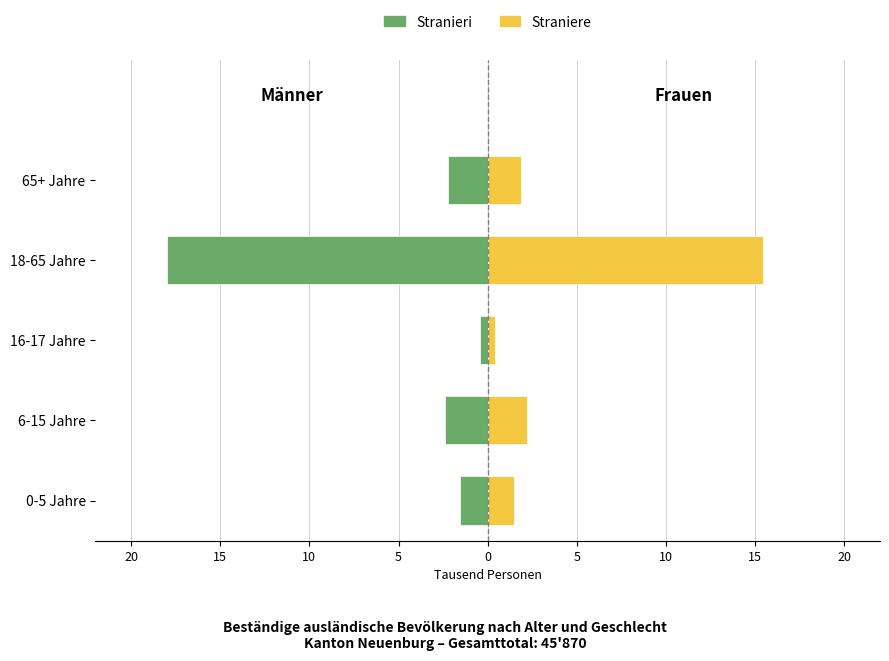

How many groups of bars are there?

5